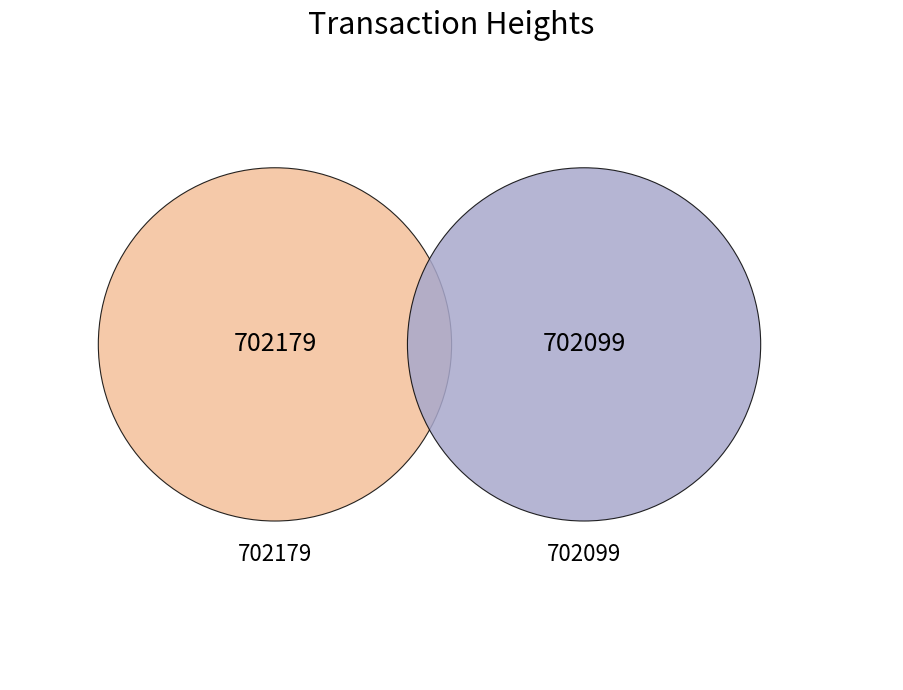

To the nearest percent, what is the combined percentage of 702179 and 702099?

100%